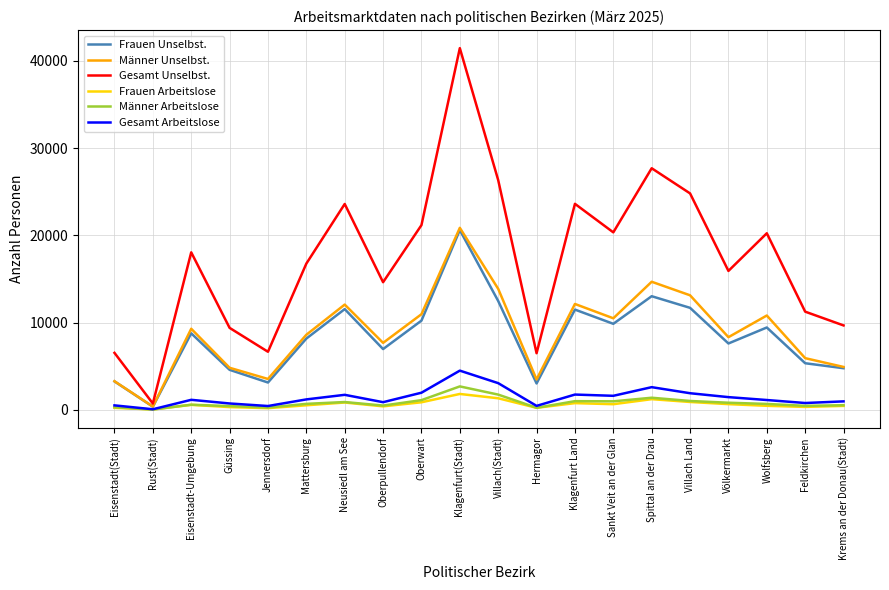

At which category is the sum across all series the highest?

Klagenfurt(Stadt)